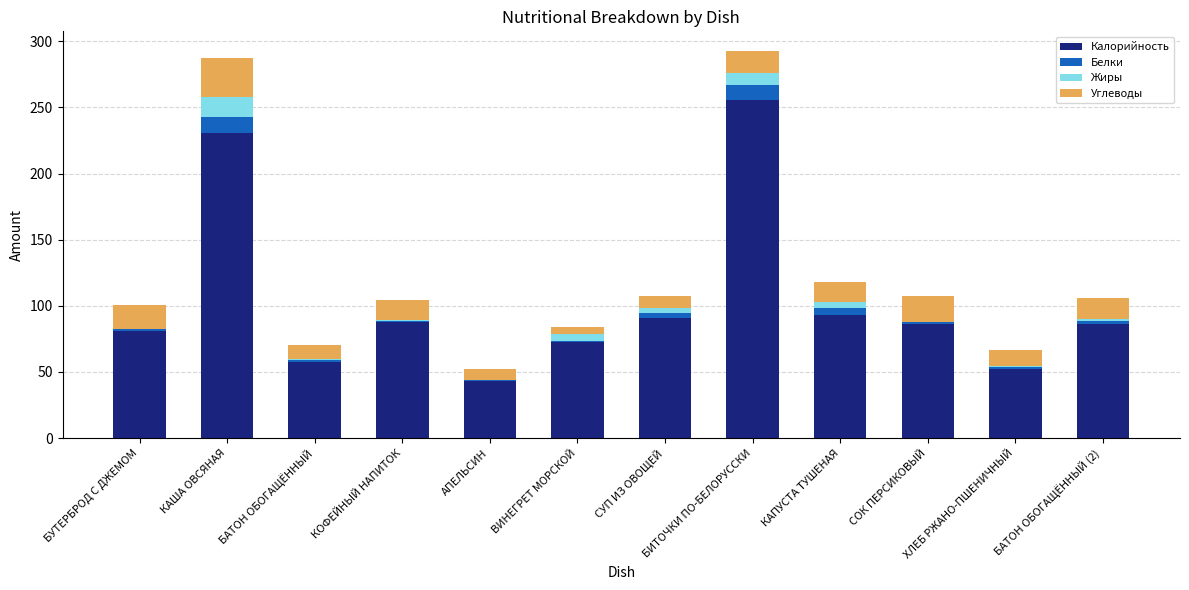

Which category has the highest value in the Калорийность series?

БИТОЧКИ ПО-БЕЛОРУССКИ